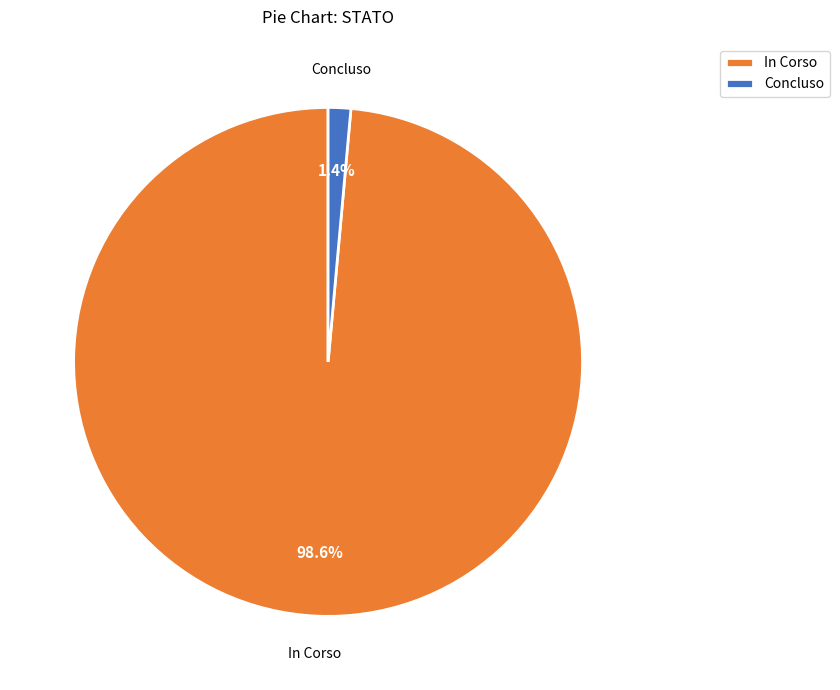

Which slice is the smallest?

Concluso